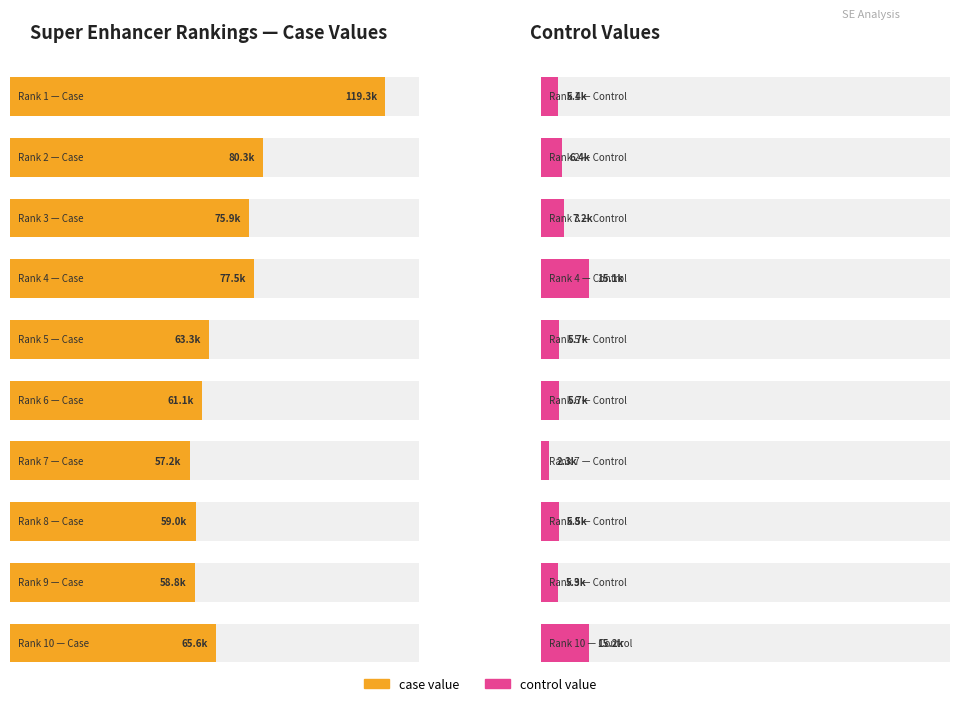

Reading left to right, what are all the values shown in this chart?

case value: 119313.3	80345.9	75902.9	77501.1	63337.1	61060.0	57155.0	59039.6	58793.9	65585.7
control value: 5365.8	6428.5	7226.4	15145.4	5684.4	5732.1	2342.1	5544.3	5308.8	15150.8